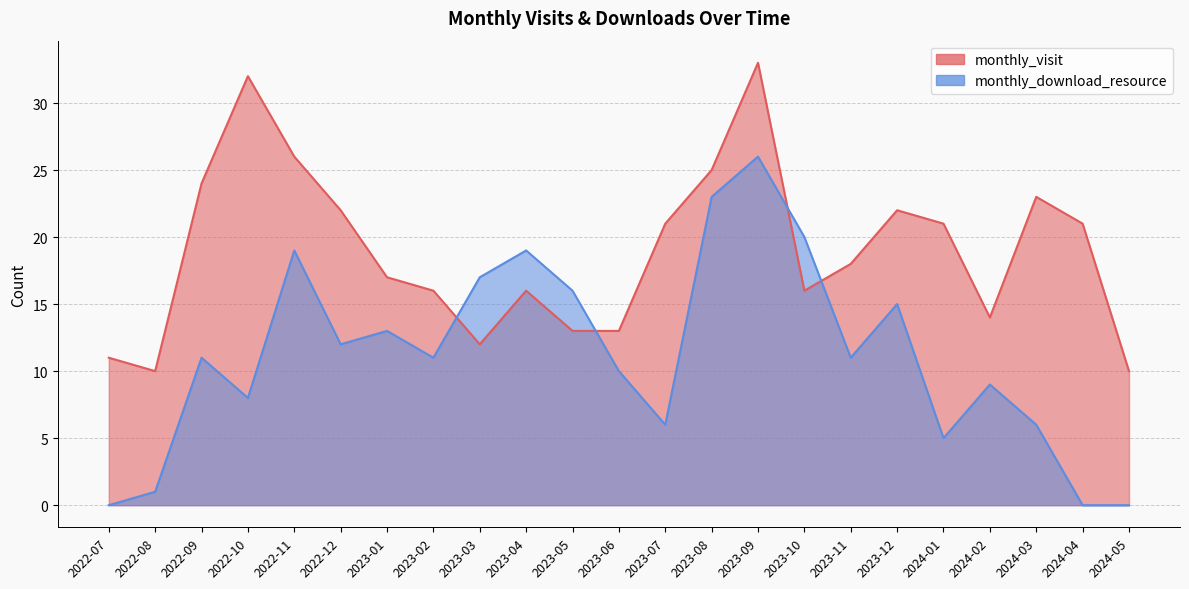

How many values in the monthly_download_resource series exceed 11?

10